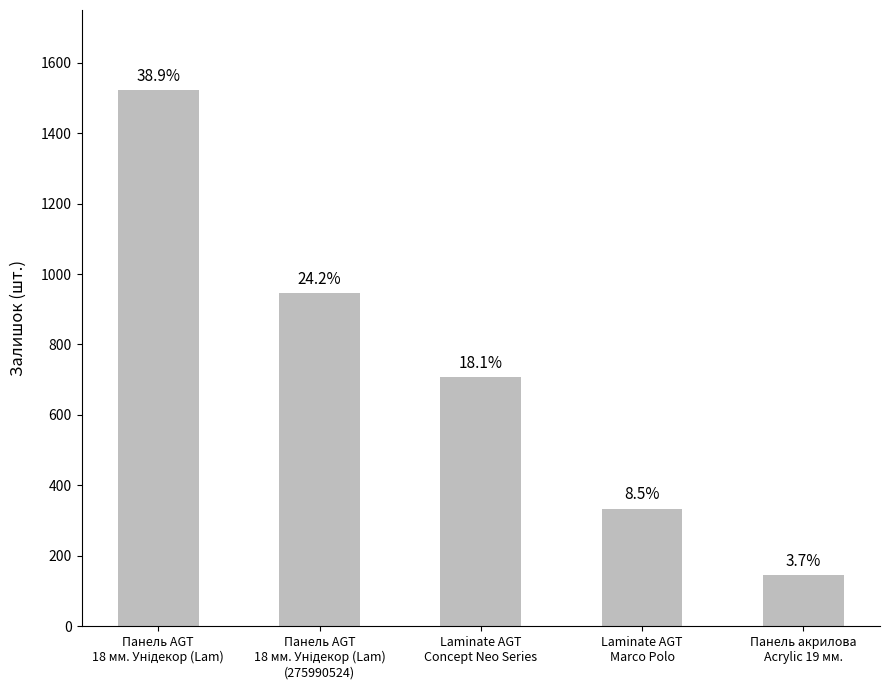

List the labels in order of value, largest first.

Панель AGT
18 мм. Унідекор (Lam), Панель AGT
18 мм. Унідекор (Lam)
(275990524), Laminate AGT
Concept Neo Series, Laminate AGT
Marco Polo, Панель акрилова
Acrylic 19 мм.